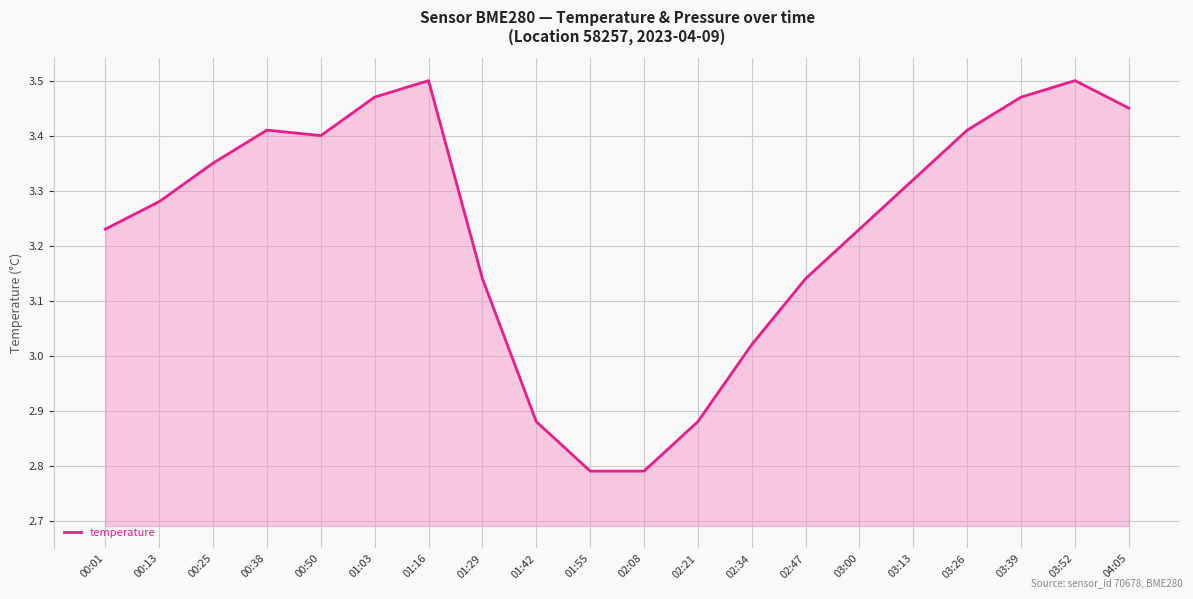

What is the difference between the values at 02:47 and 03:52?

0.4